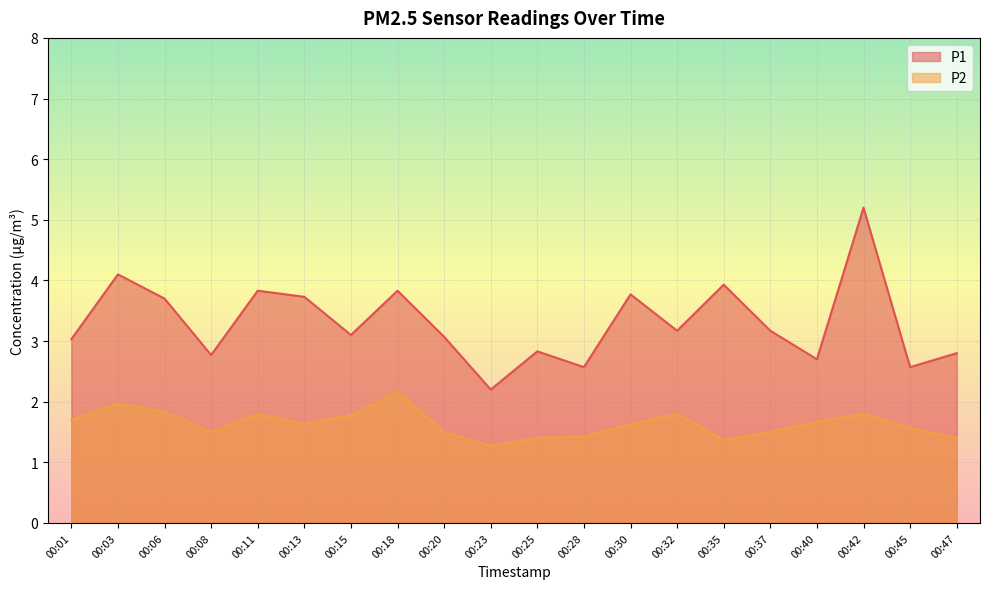

At which label is P2 closest to 1?

00:23